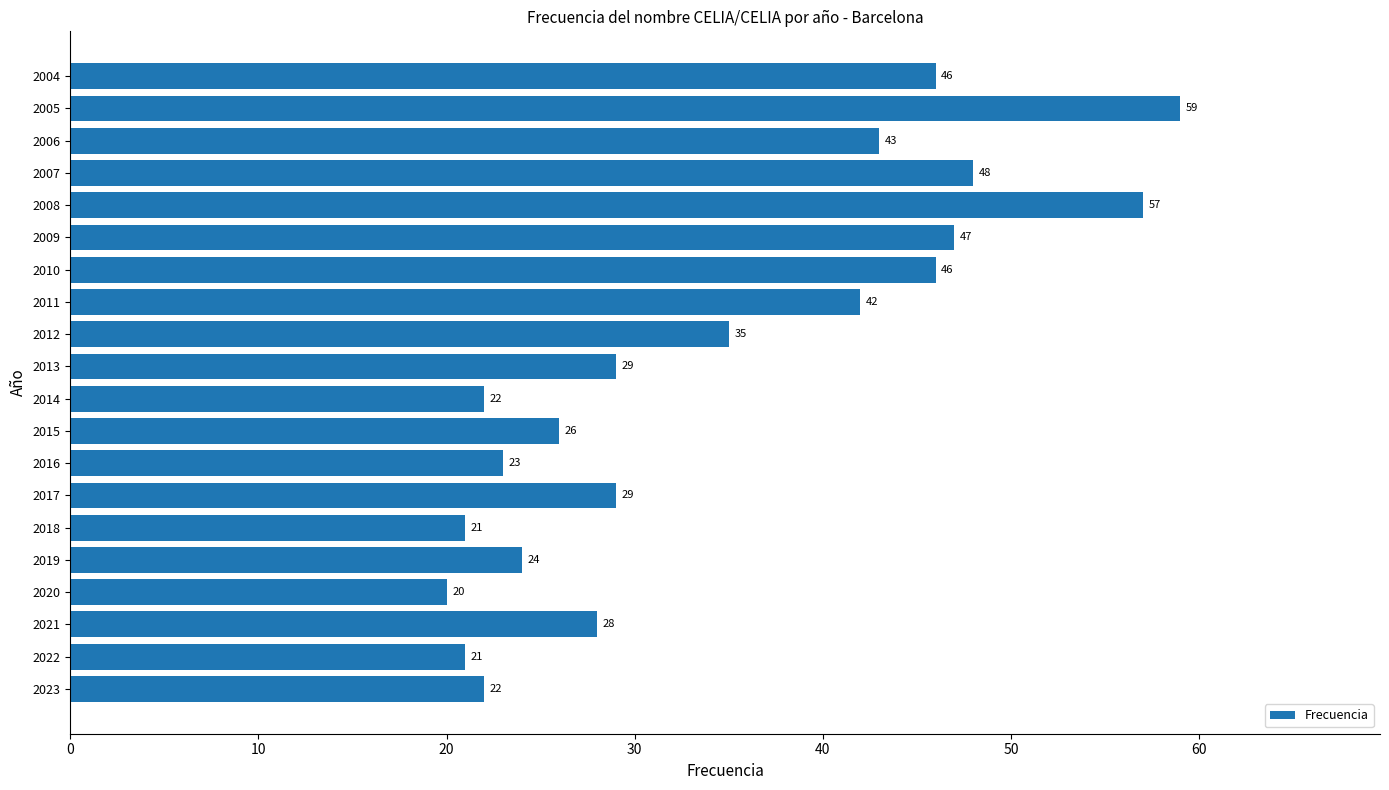

What is the sum of all values?

688